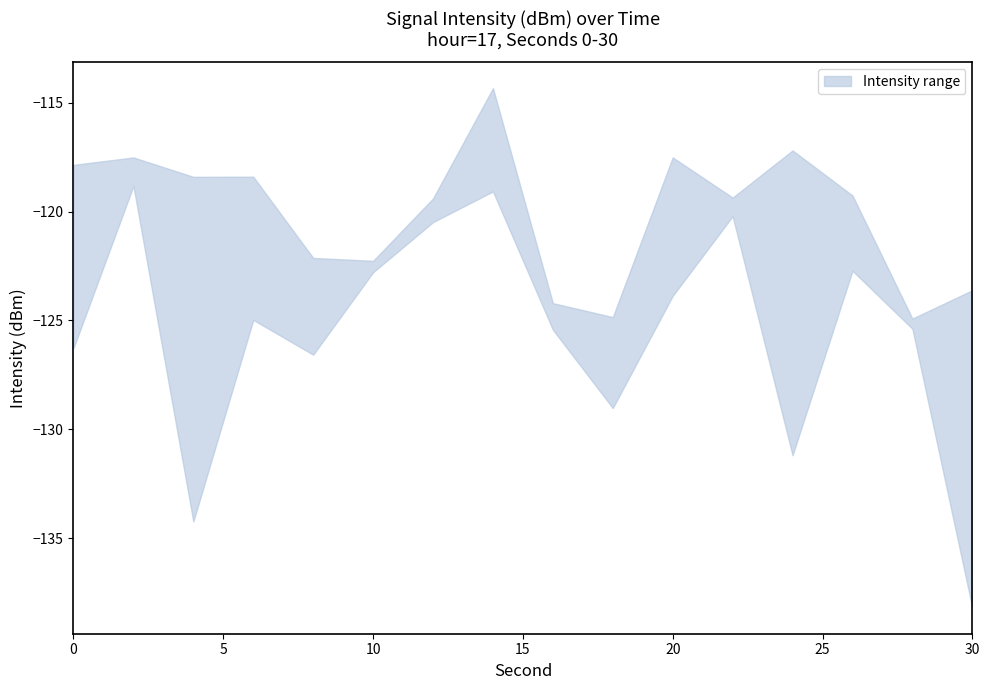

True or false: intensity_upper has more than 1 interior local peaks.

True